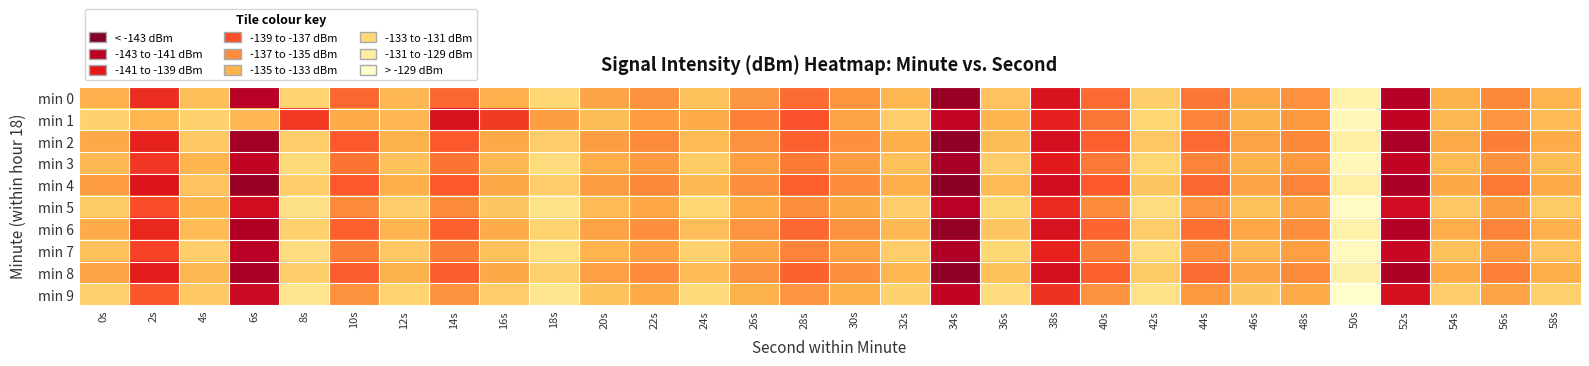

At how many categories does at least one series exceed -135?

27